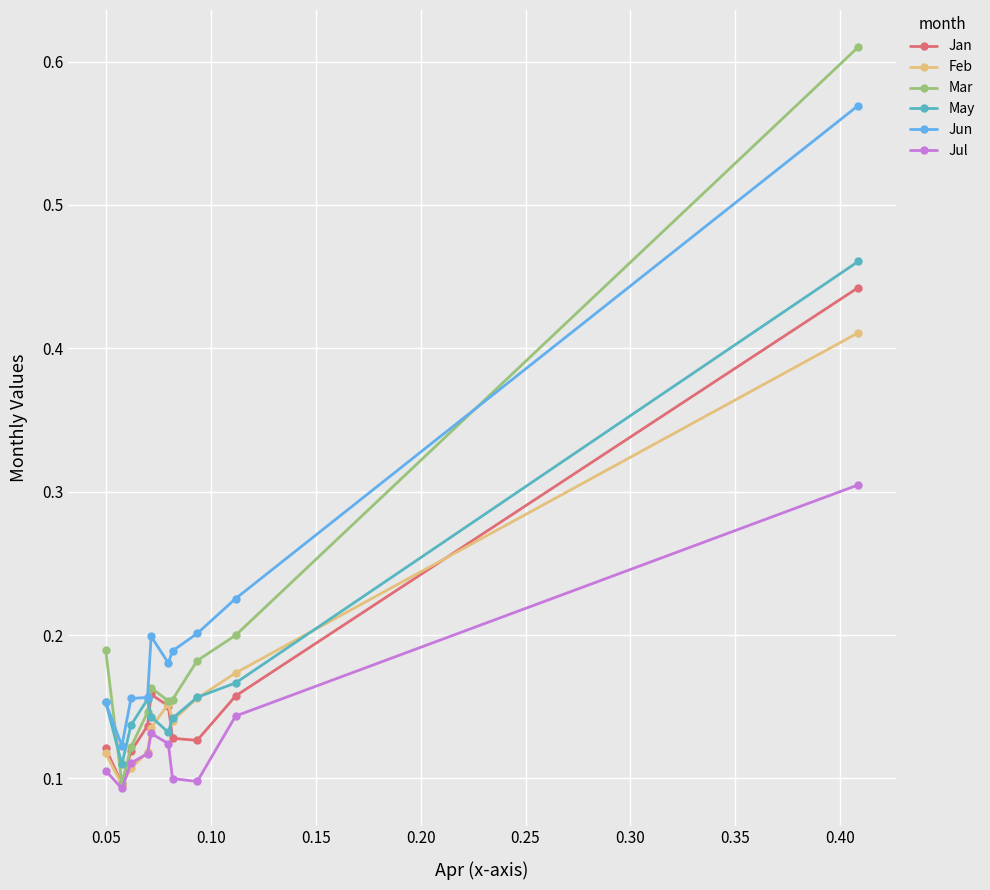

At how many categories does at least one series exceed 0?

10